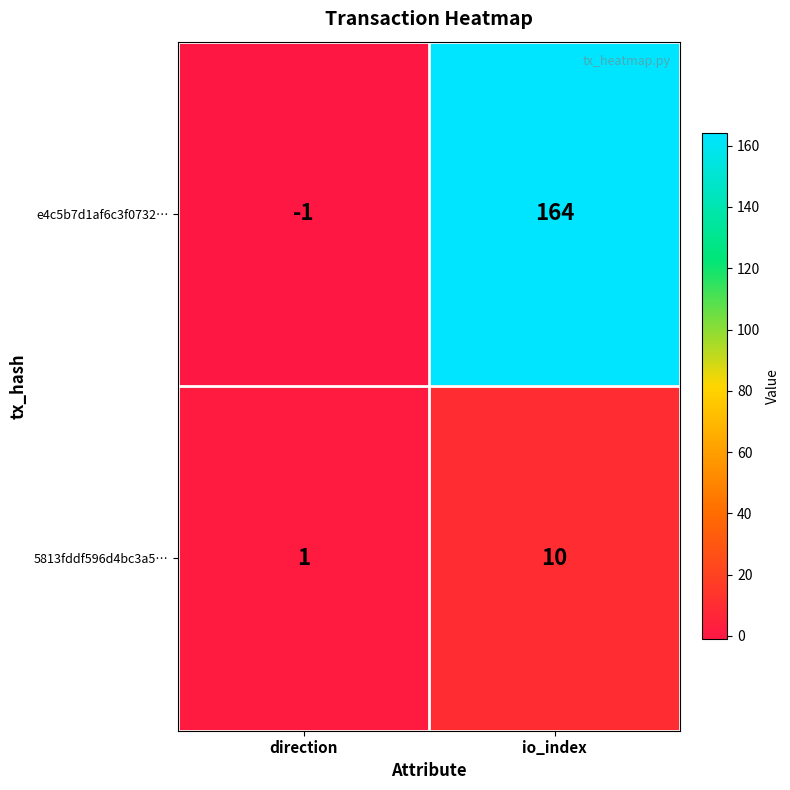

What is the approximate value of e4c5b7d1af6c3f0732… at io_index, to the nearest 5?

165